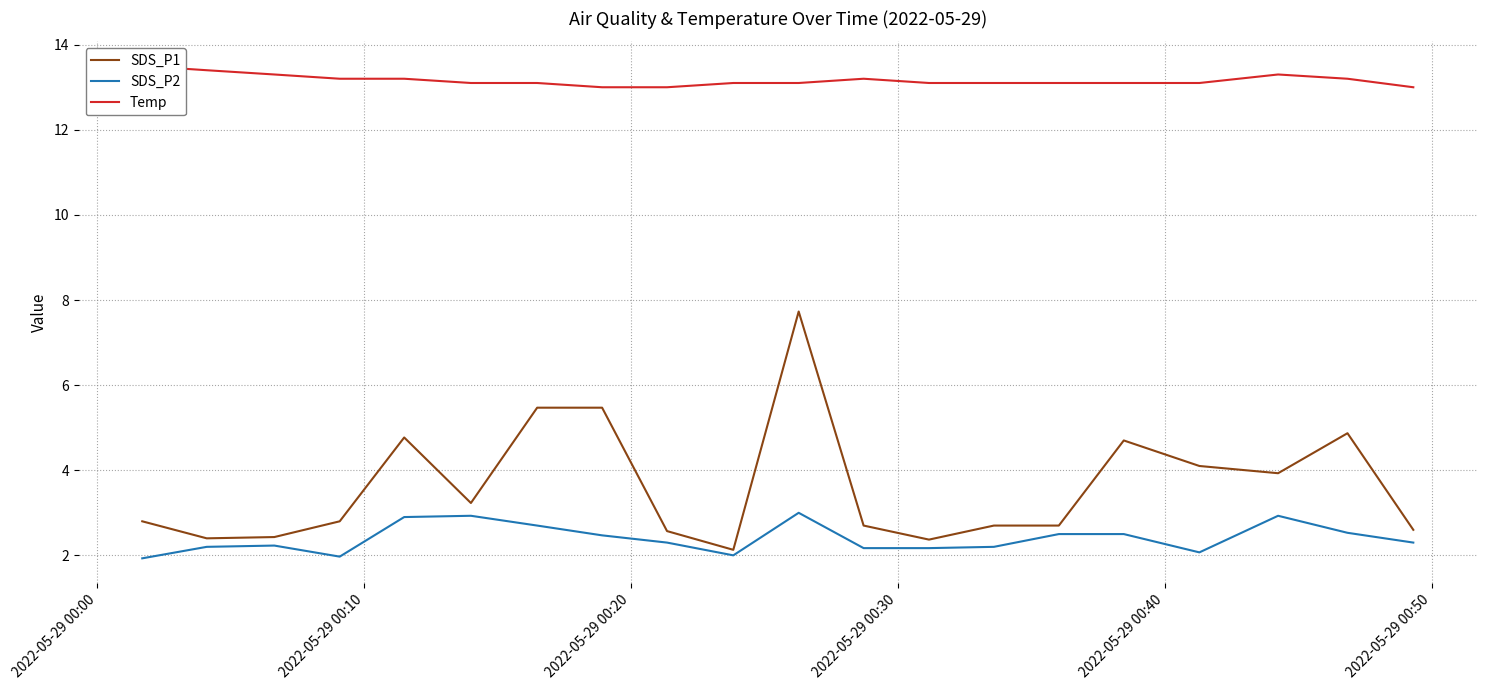

What is the maximum value for SDS_P1?

7.7